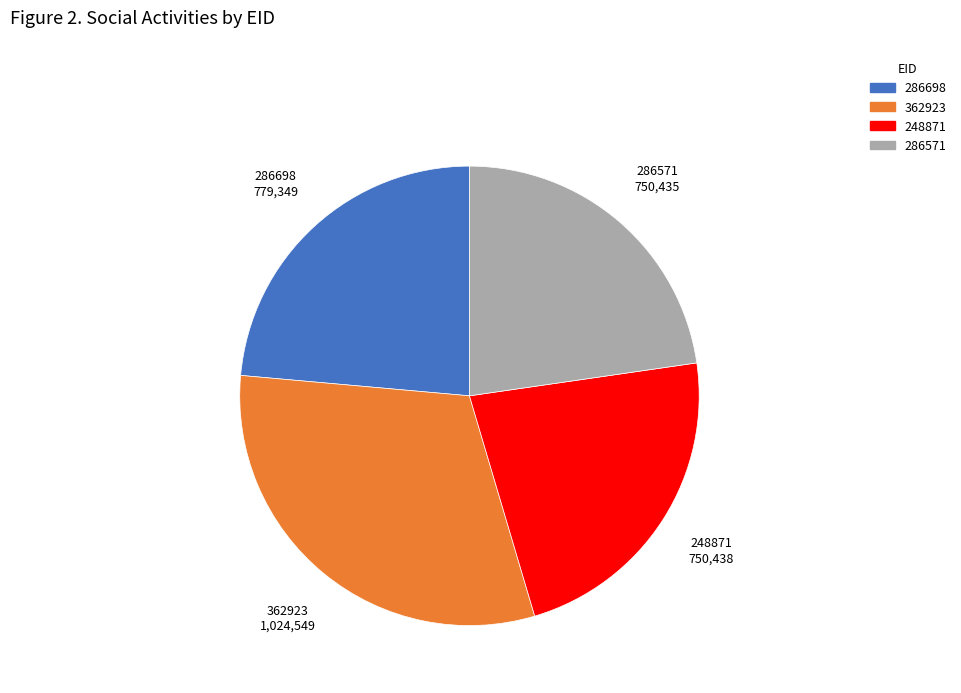

Is there a majority slice in this chart?

No